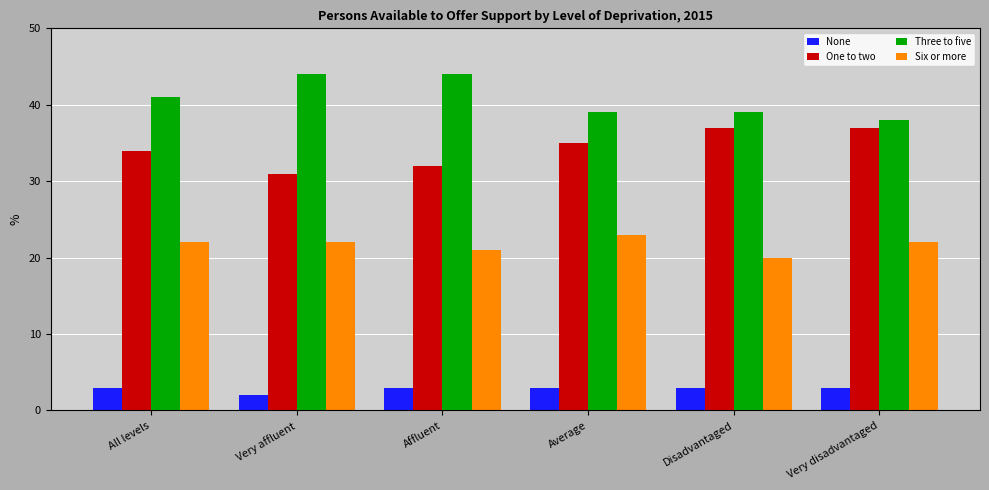

Which series has the largest total across all categories?

Three to five